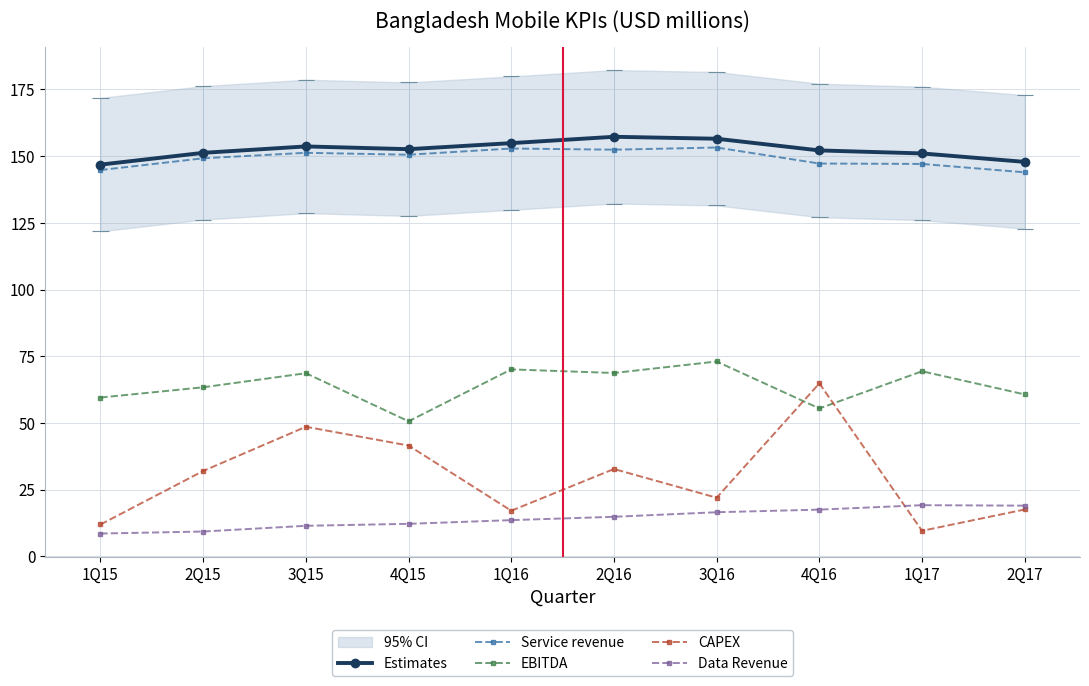

Is it true that Data Revenue equals 13.4 at 1Q15?

False